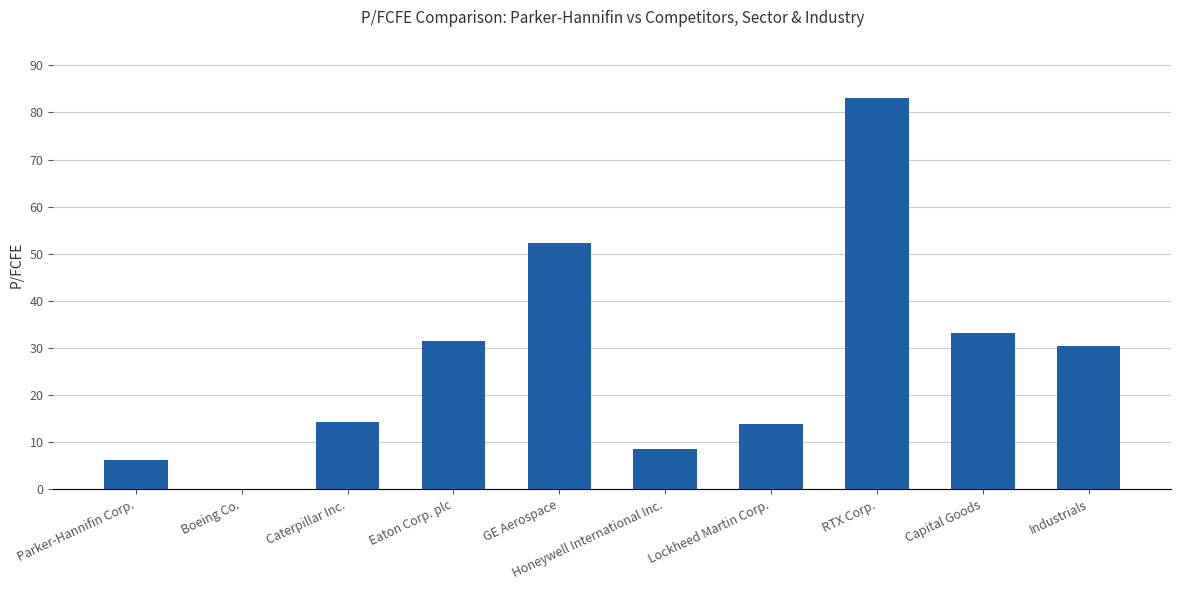

What is the maximum value shown in the chart?

83.0